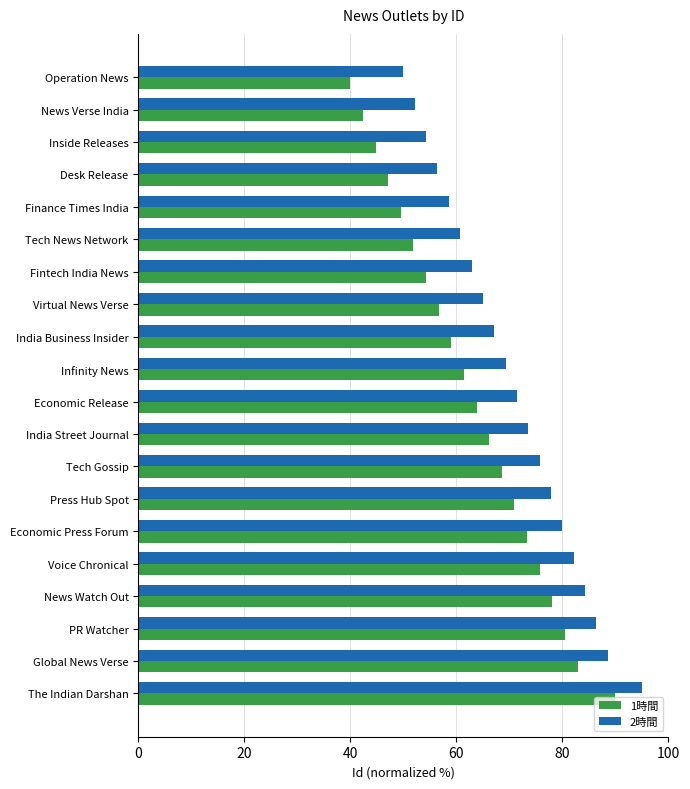

What is the difference between the highest and lowest values at Infinity News?

7.9